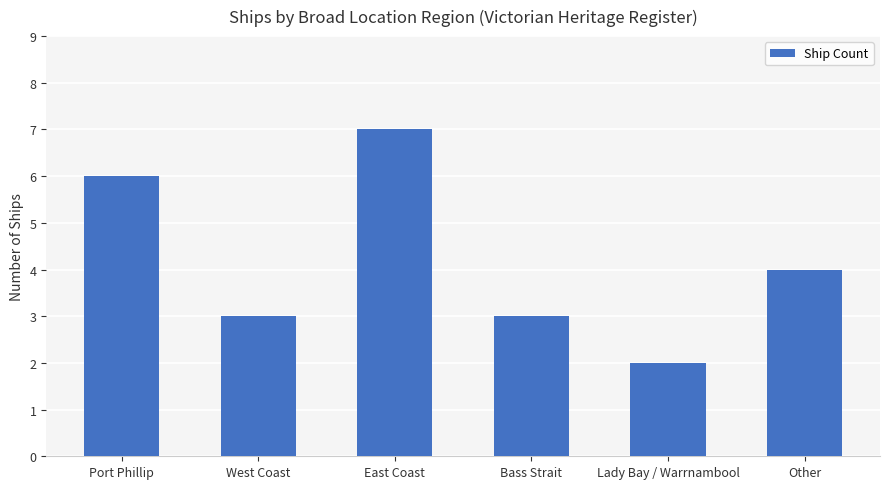

How many bars are there in total?

6